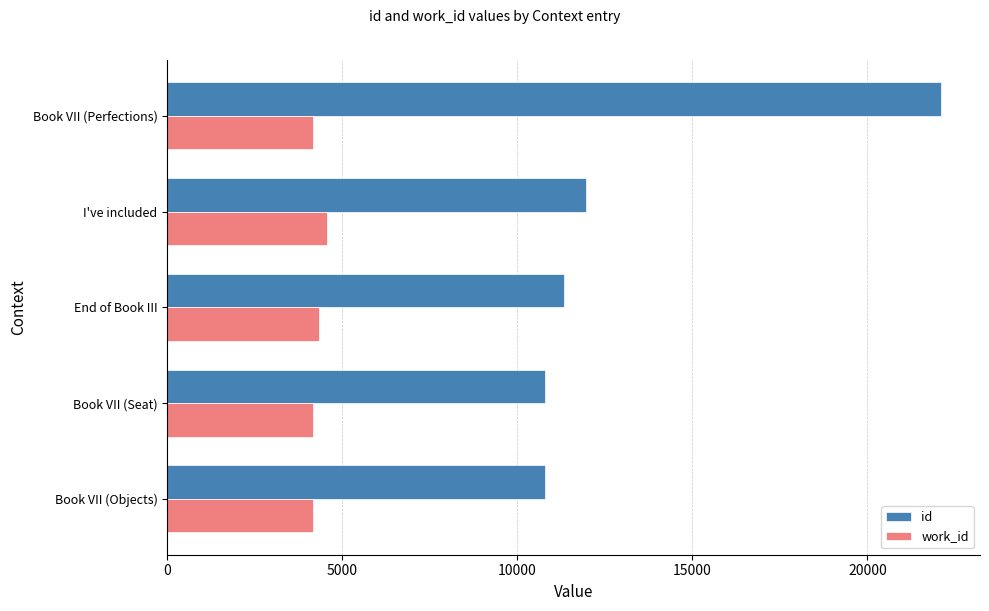

At which label is id closest to 16444?

I've included